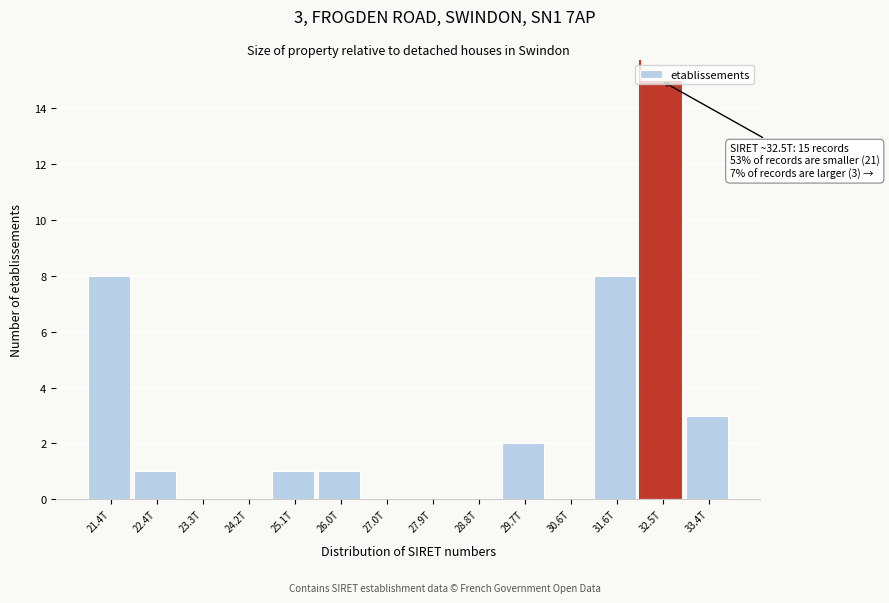

What is the sum of all values?

39